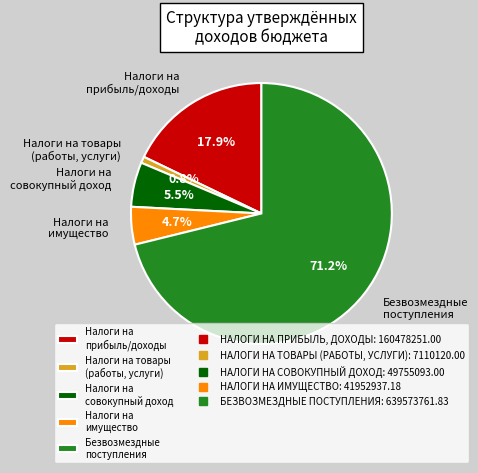

Combined, what portion of the pie is Налоги на прибыль/доходы and Безвозмездные поступления?

89.0%